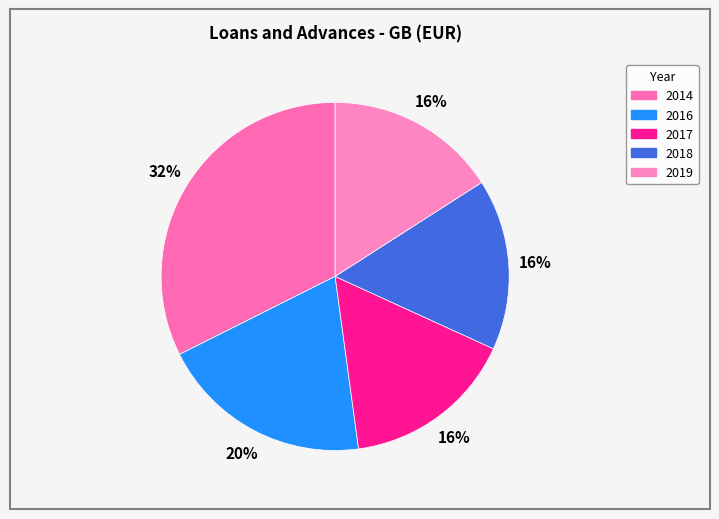

Which has a higher value, 2017 or 2014?

2014